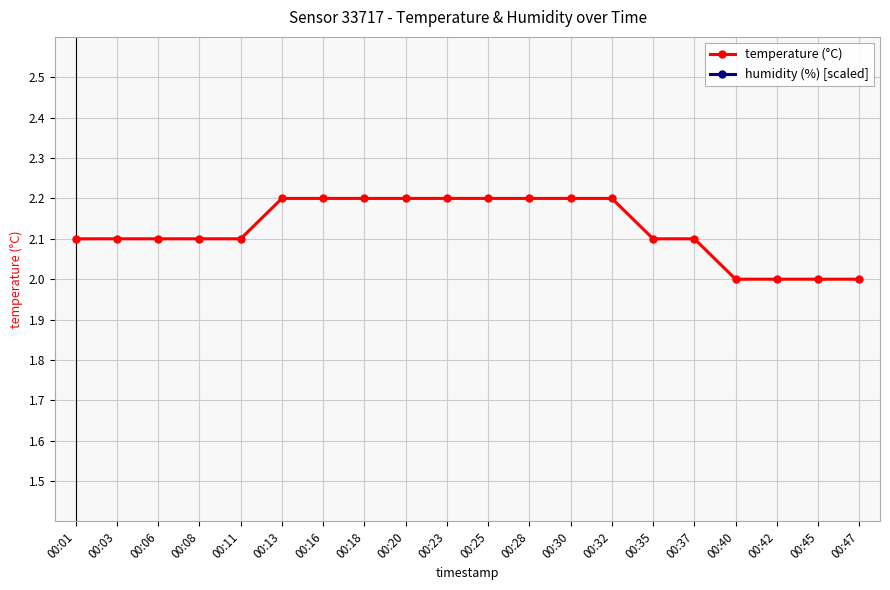

At how many categories does at least one series exceed 2?

20